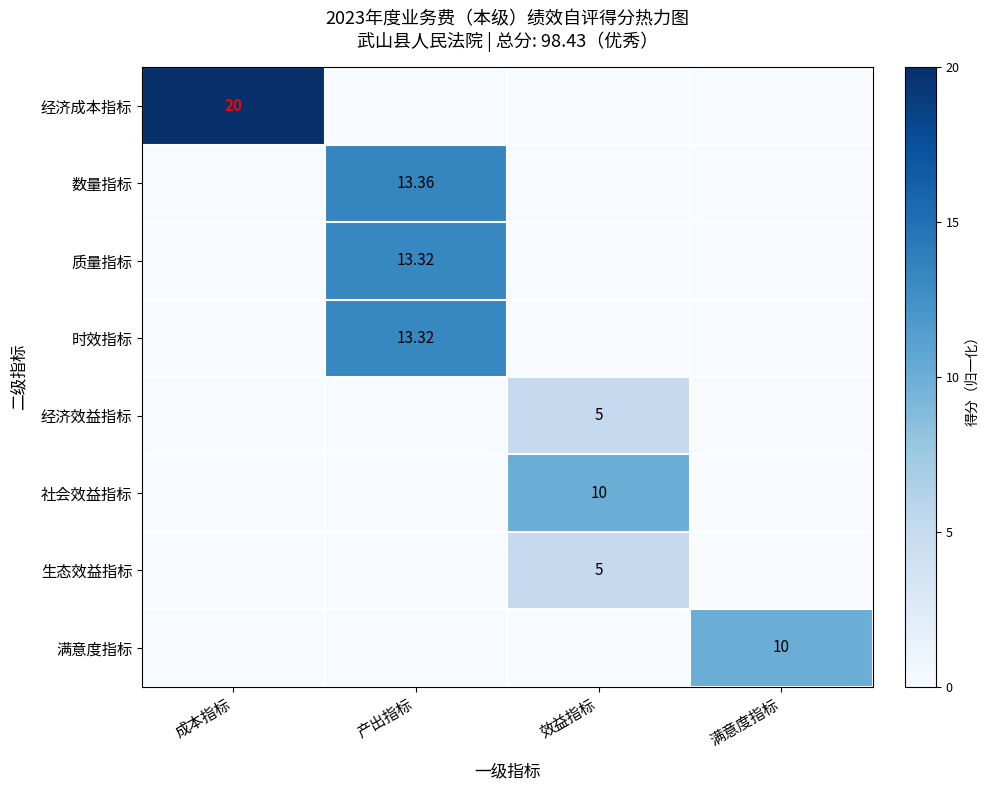

At how many categories does at least one series exceed 0?

4